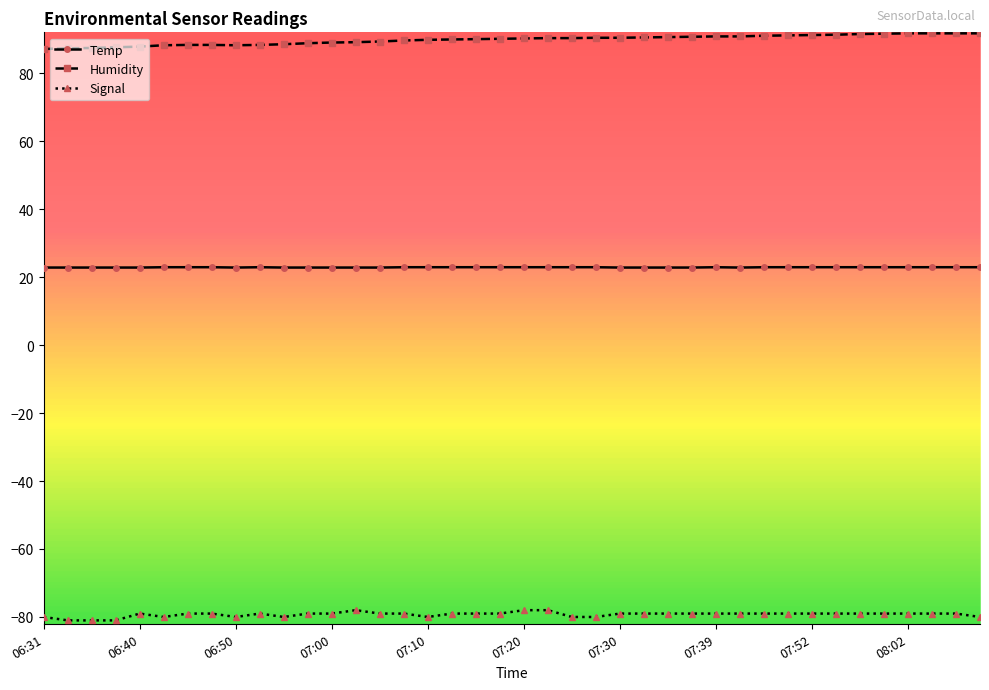

What is the lowest value of the Humidity series?

87.1